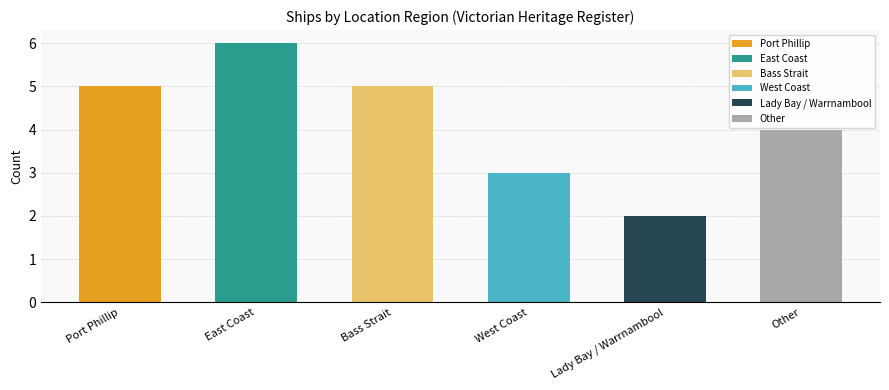

Which has a higher value, Port Phillip or East Coast?

East Coast